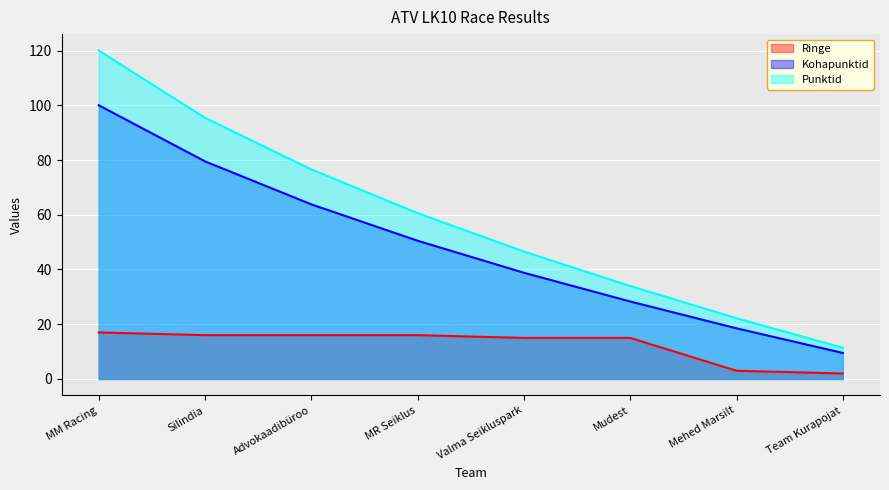

What is the difference between the second highest and minimum values in the Punktid series?

84.0